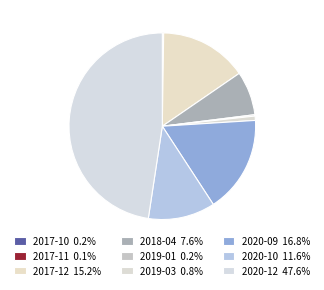

To the nearest percent, what is the difference between the 2020-10 and 2019-01 slice percentages?

11%